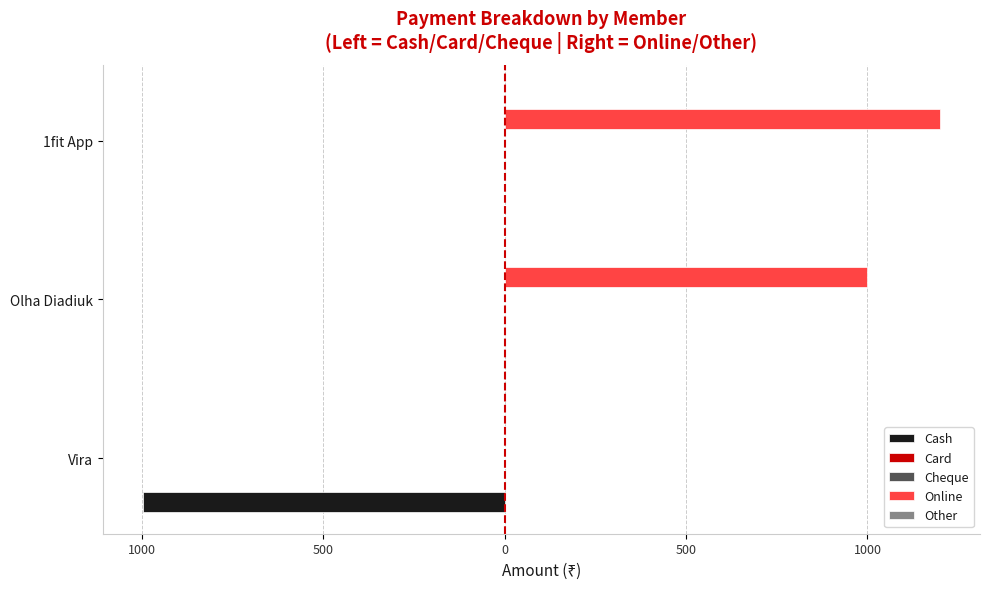

The Cash series shows 0.0 at 1fit App. True or false?

True